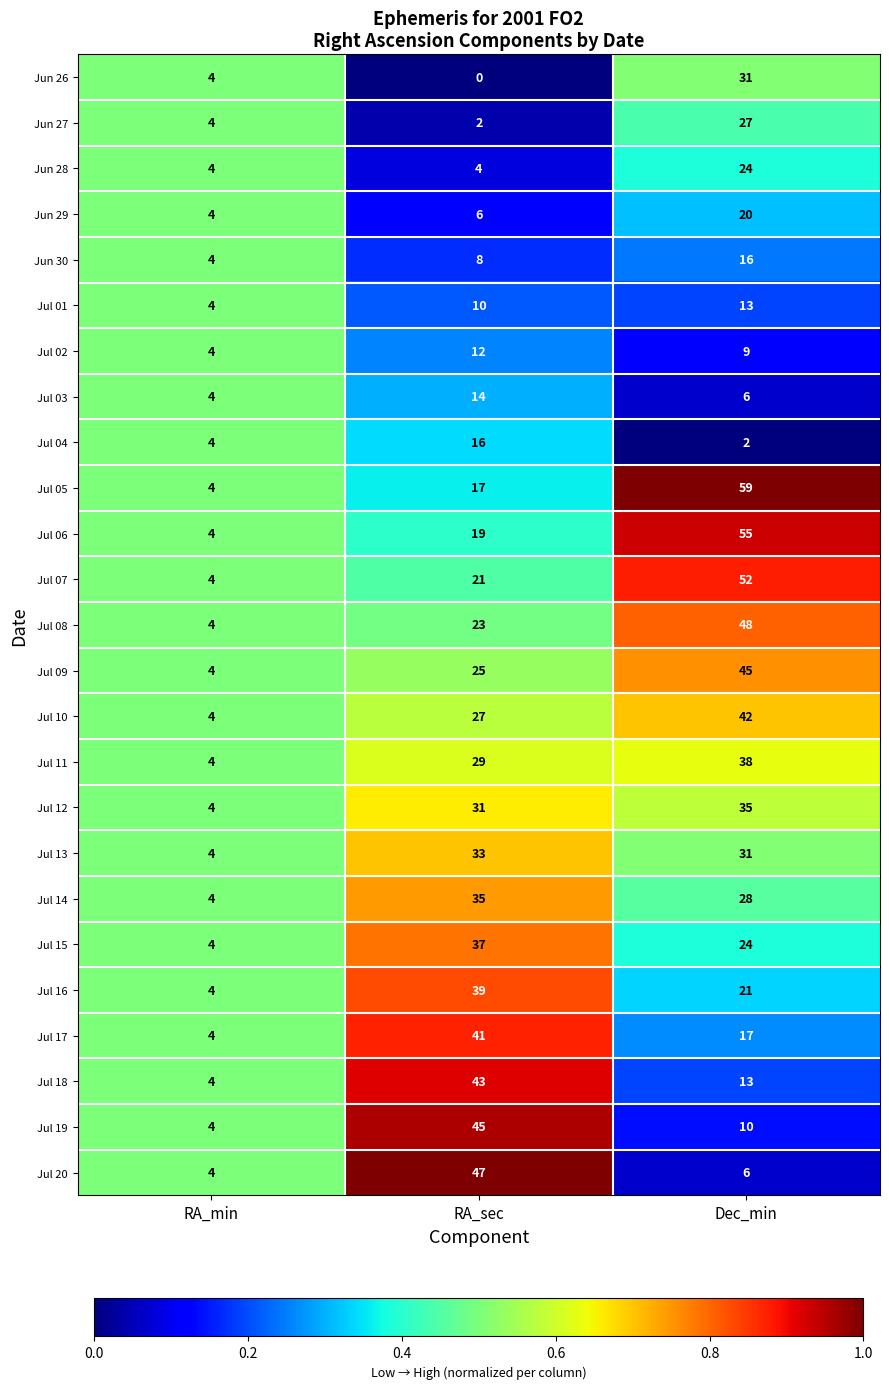

Is it true that Jun 28 equals 24 at Dec_min?

True